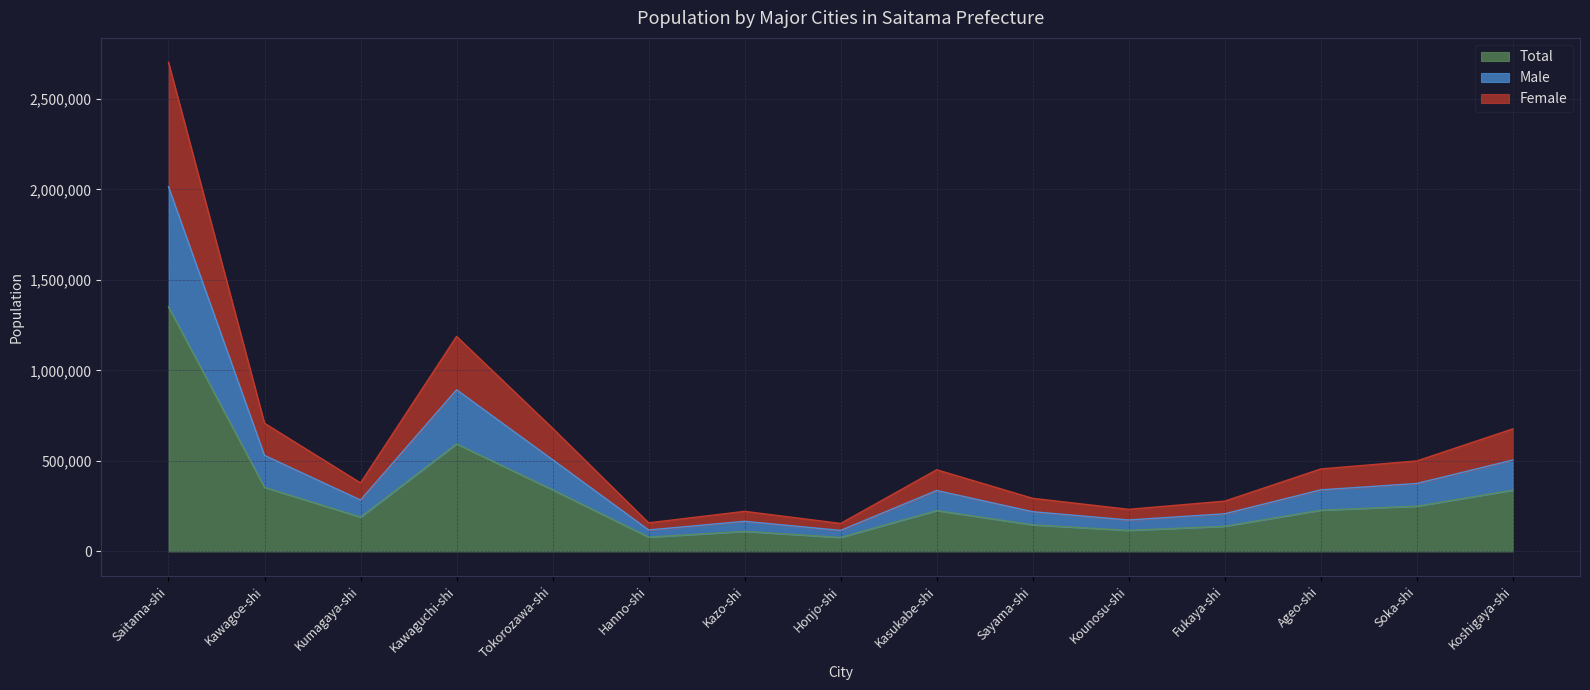

Which category has the highest value in the Total series?

Saitama-shi